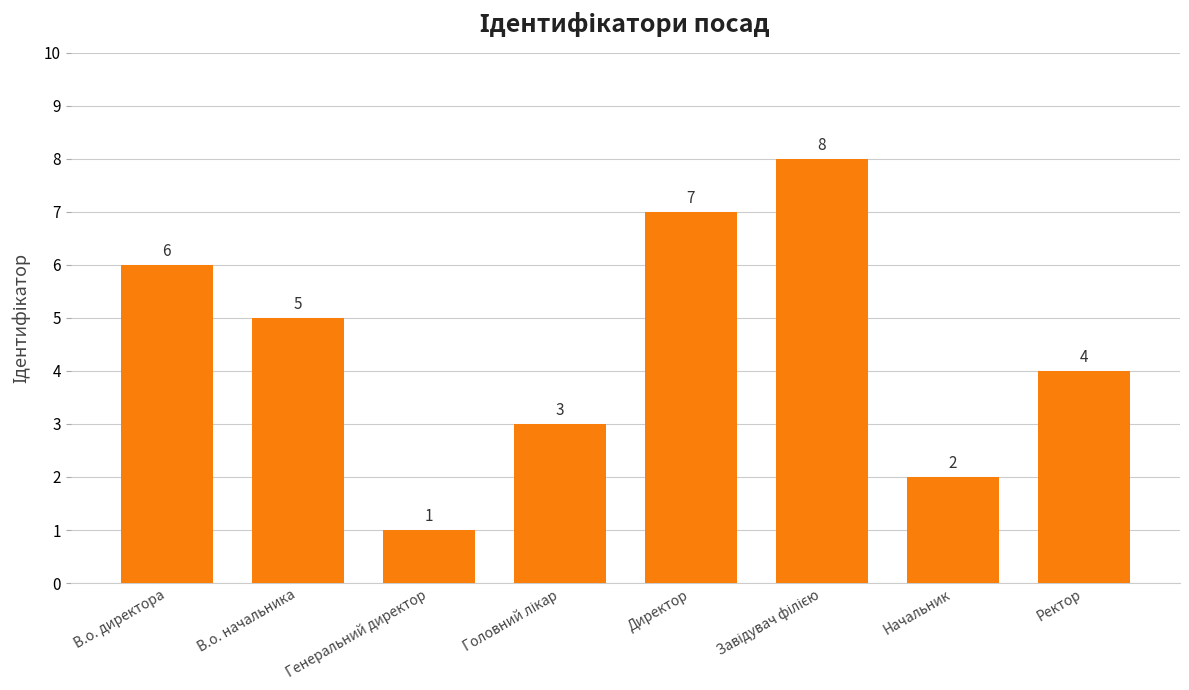

Count the values in the range 3 to 7.

5